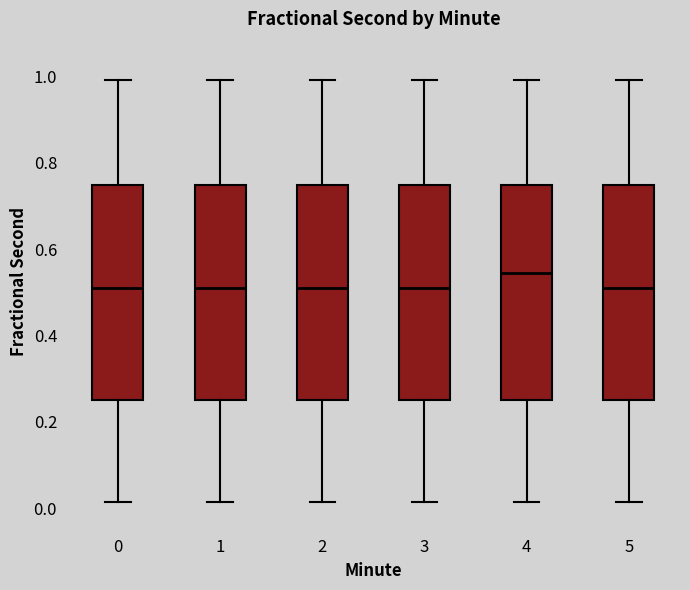

Reading left to right, read every box against the y-axis: the position of its median line, the range the box covers, and the ends of its whiskers. The values are not printed on the chart, so give them approximately, as read against the axis.

0: median 0.50, box 0.24 to 0.74, whiskers 0.02 to 1.00
1: median 0.50, box 0.24 to 0.74, whiskers 0.02 to 1.00
2: median 0.50, box 0.24 to 0.74, whiskers 0.02 to 1.00
3: median 0.50, box 0.24 to 0.74, whiskers 0.02 to 1.00
4: median 0.54, box 0.24 to 0.74, whiskers 0.02 to 1.00
5: median 0.50, box 0.24 to 0.74, whiskers 0.02 to 1.00